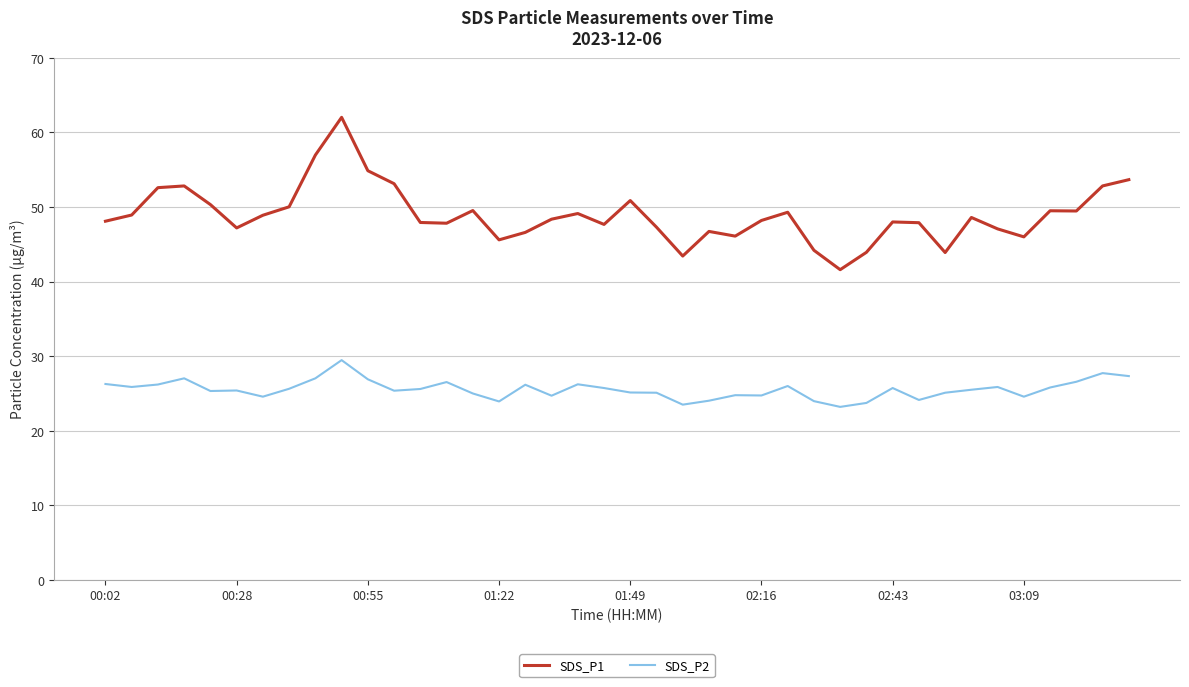

In SDS_P1, how many points are higher than both neighbors (excluding endpoints)?

10